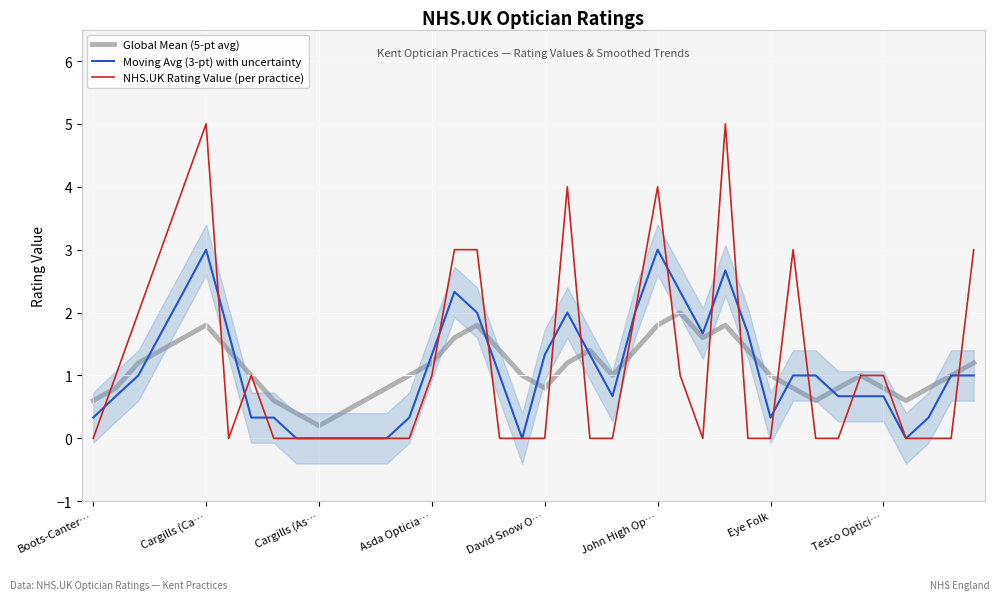

Which series ends up on top after the final intersection of NHS.UK Rating Value (per practice) and Global Mean (5-pt avg)?

NHS.UK Rating Value (per practice)